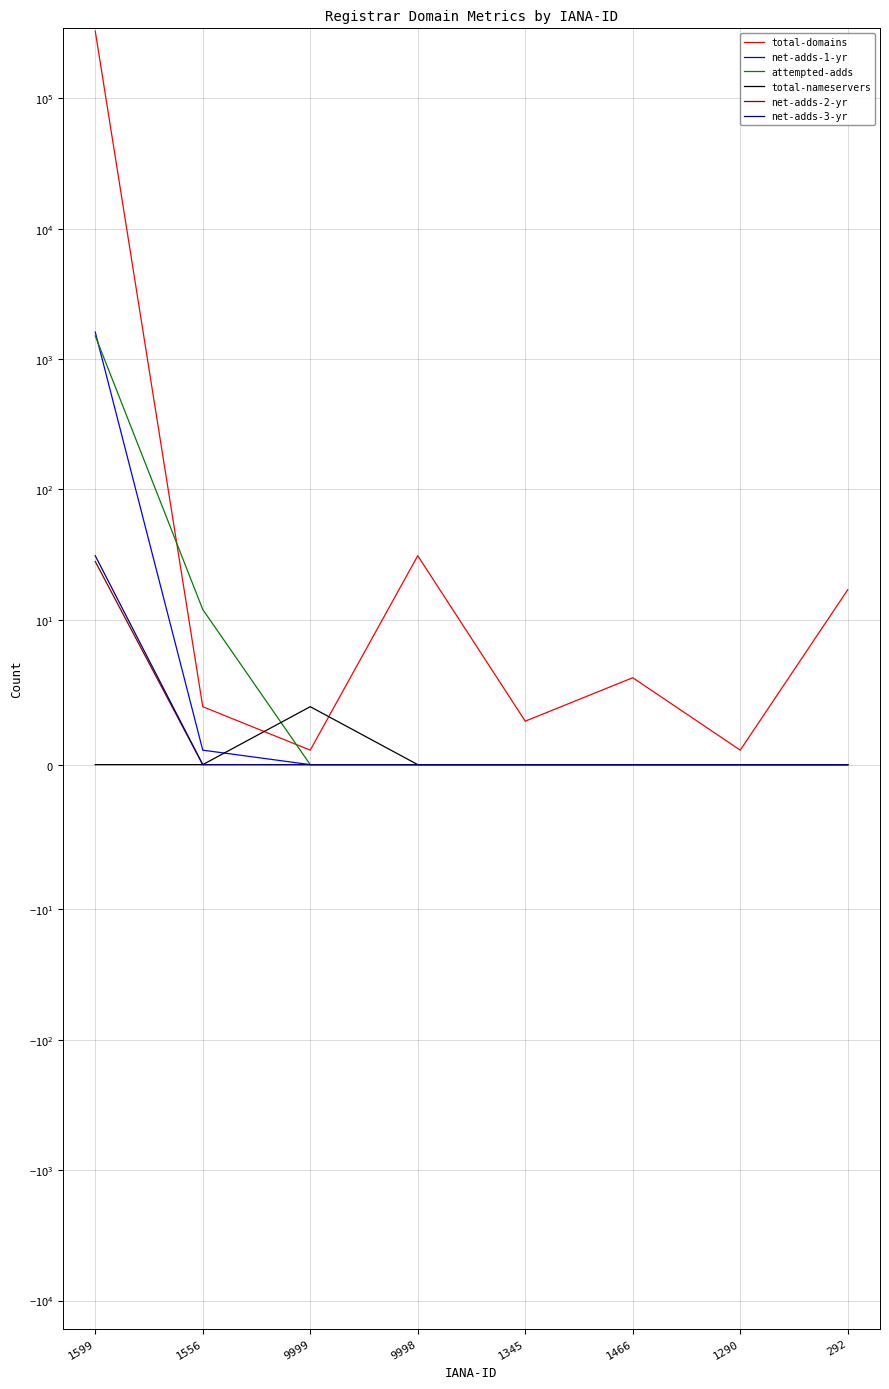

At which label is attempted-adds closest to 753?

1556